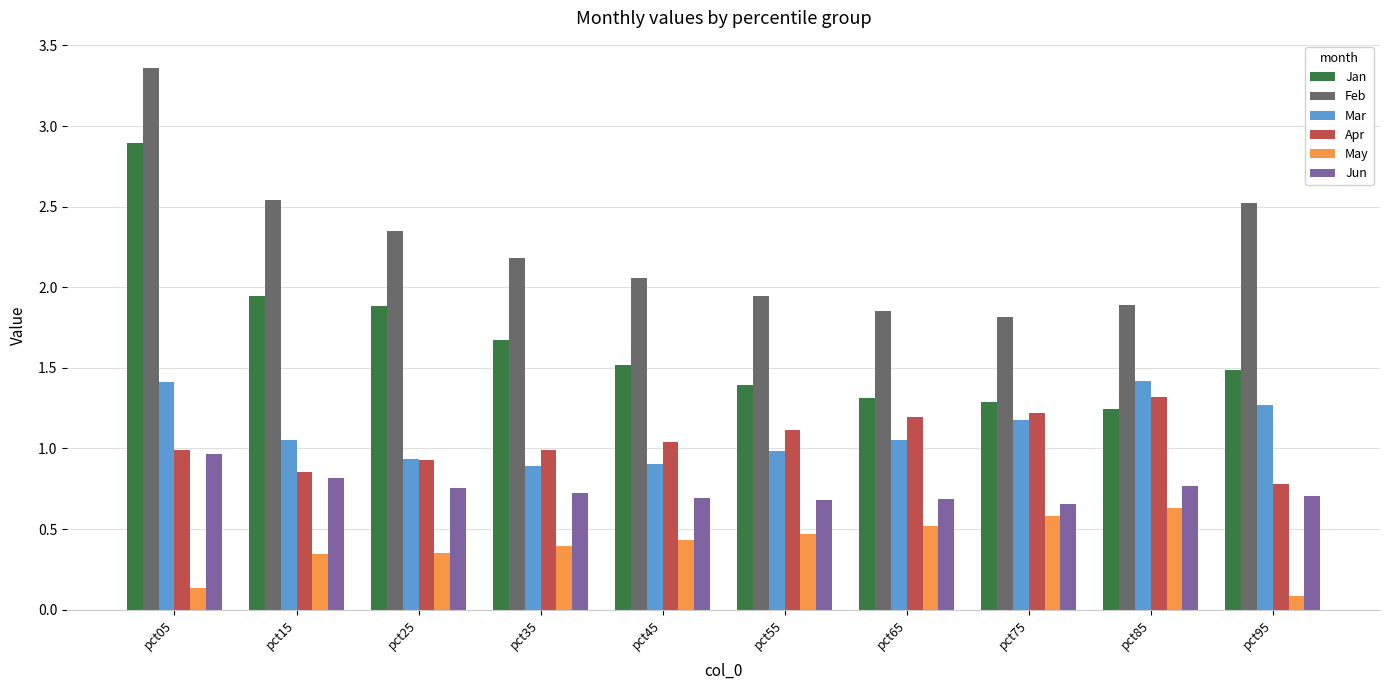

How many groups of bars are there?

10